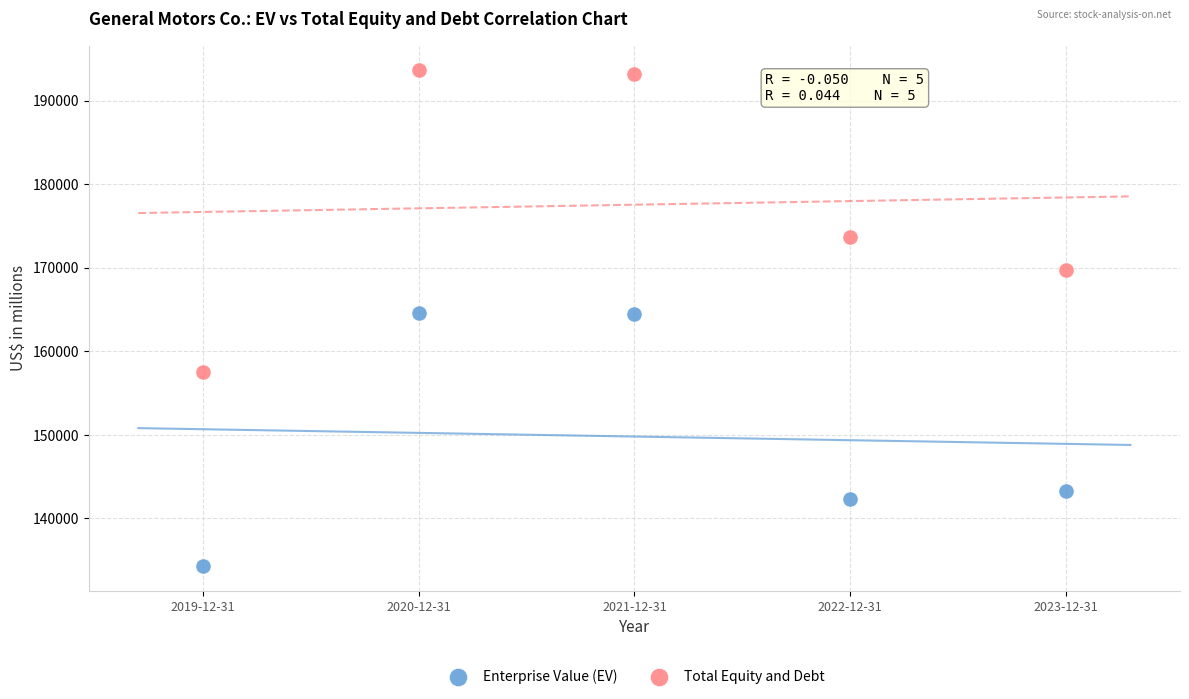

Across all data points, what is the range of X values (max minus min)?

4